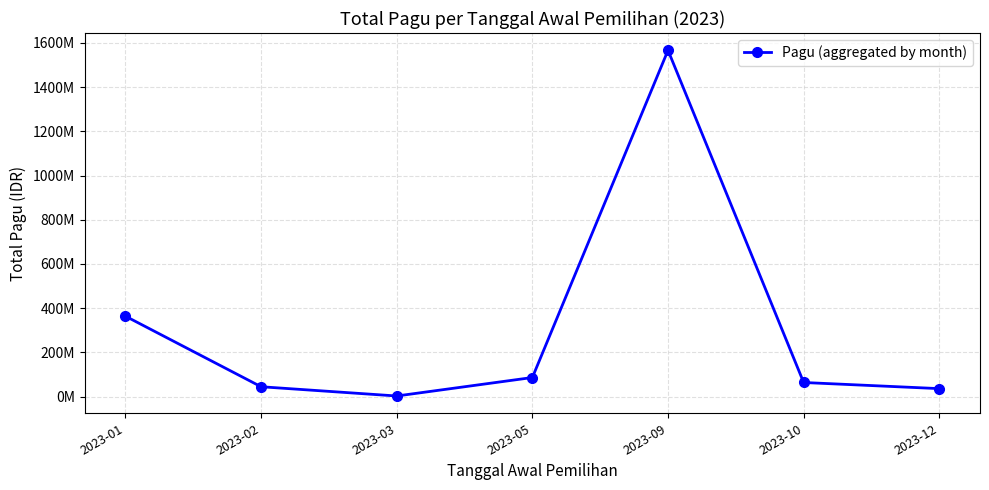

Reading left to right, what are all the values shown in this chart?

2023-01=363707200	2023-02=44562000	2023-03=2700000	2023-05=86300000	2023-09=1566500000	2023-10=63750000	2023-12=36000000